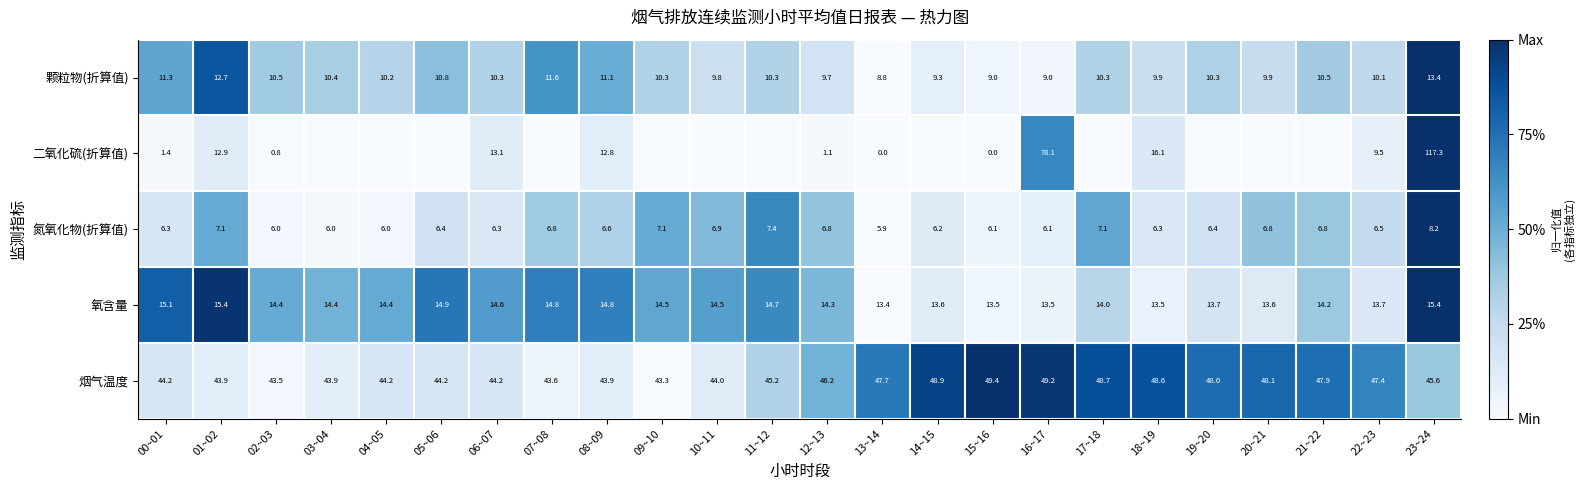

At which category does the chart reach its minimum across all series?

13~14